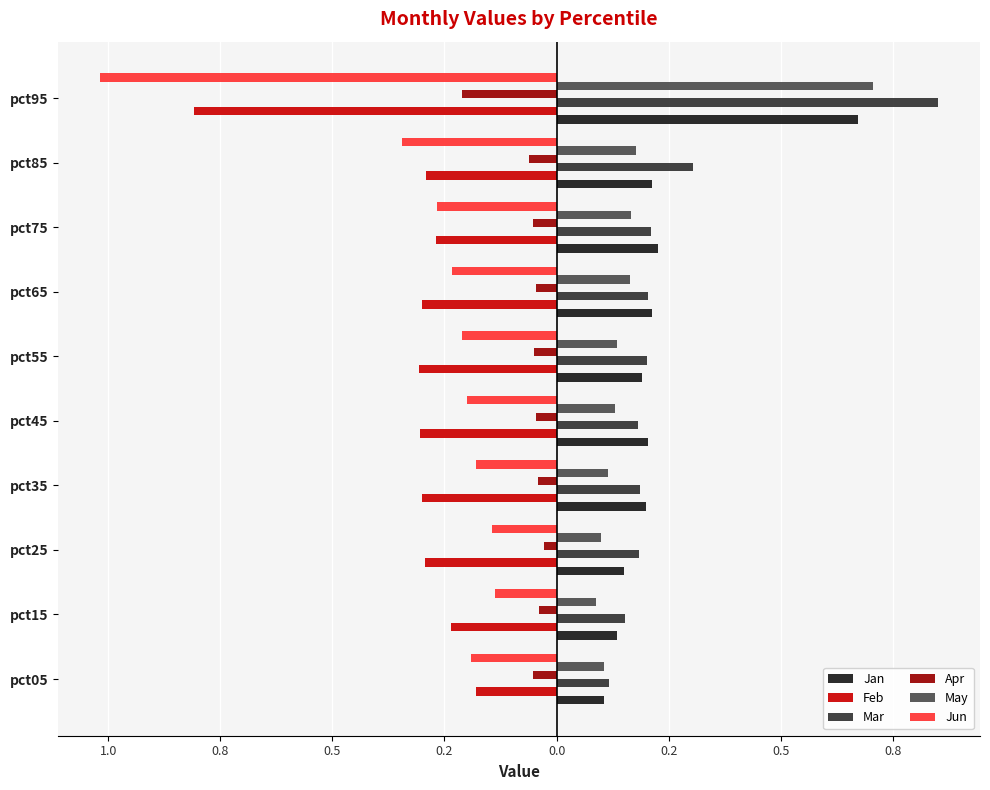

What are all the series names shown in the legend?

Jan, Feb, Mar, Apr, May, Jun